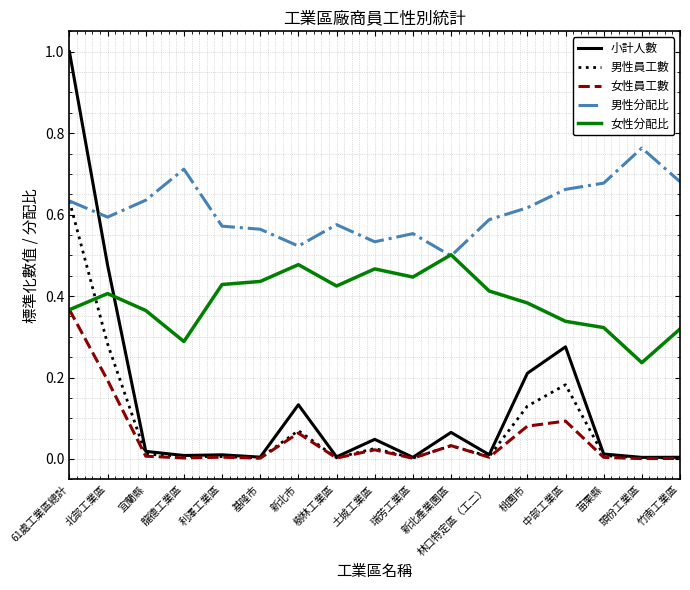

What is the sum of all 小計人數 values?

2.3